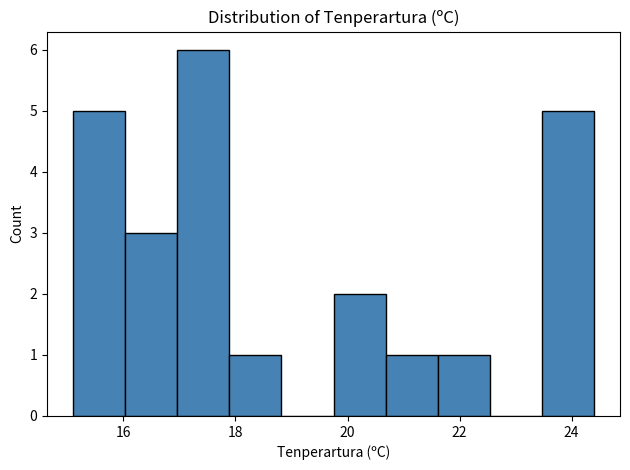

Reading left to right, transcribe this chart: for each bar, give the range it covers on the x-axis and its height. Neither the bar edges nor the heights are printed on the chart, so give them approximately, as read against the axes.

15.2 to 16.0: 5
16.0 to 17.0: 3
17.0 to 17.8: 6
17.8 to 18.8: 1
18.8 to 19.8: 0
19.8 to 20.6: 2
20.6 to 21.6: 1
21.6 to 22.6: 1
22.6 to 23.4: 0
23.4 to 24.4: 5